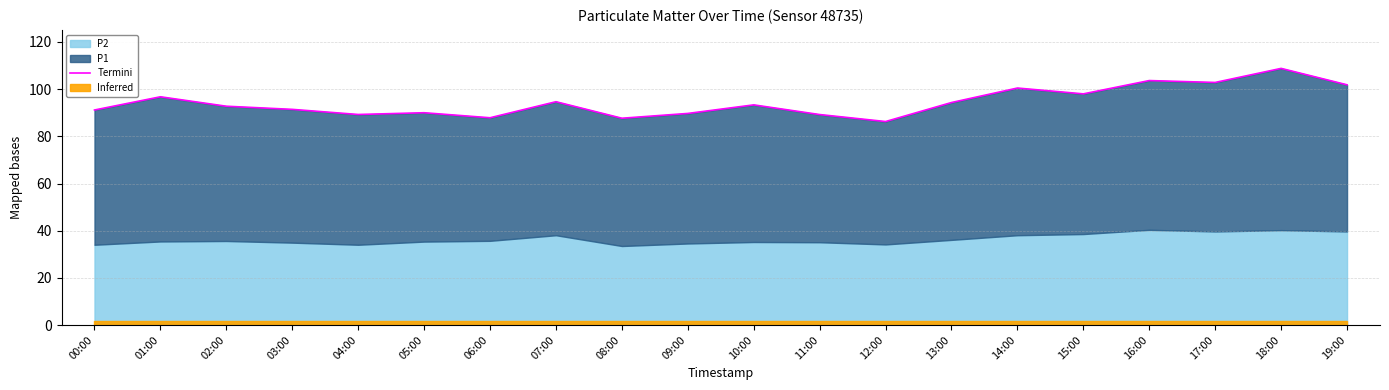

Reading right to left, transcribe all the data shown in this chart.

101.8	108.8	102.8	103.6	98.0	100.5	94.3	86.3	89.2	93.3	89.7	87.7	94.7	87.9	90.0	89.3	91.4	92.8	96.8	91.2